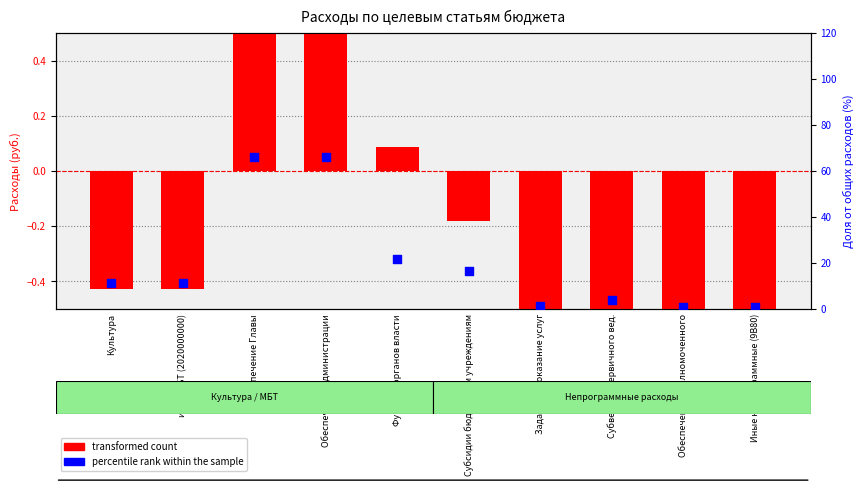

What are all the series names shown in the legend?

transformed count, percentile rank within the sample